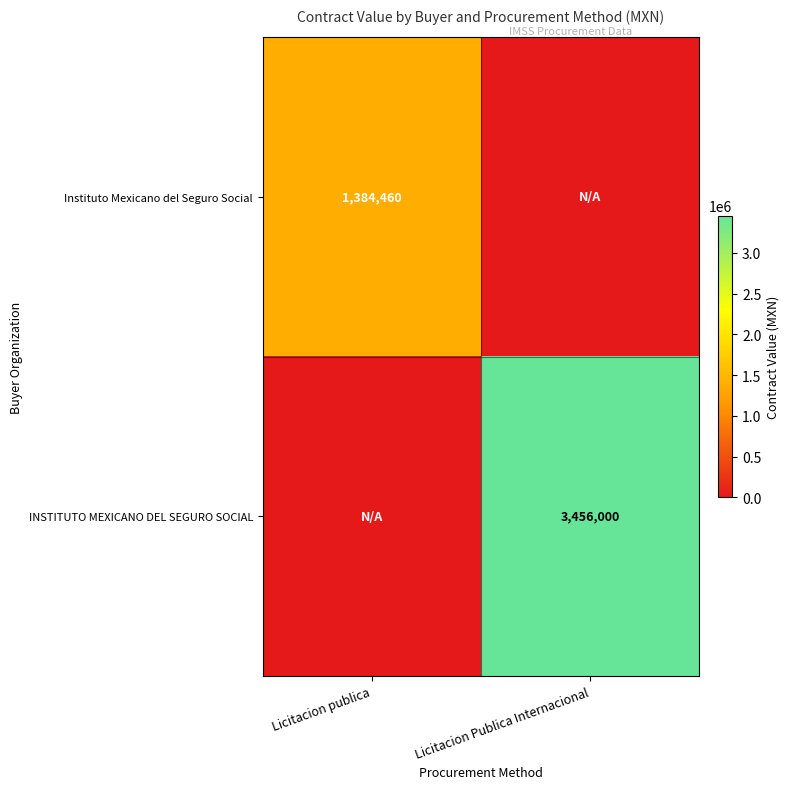

How many data points does each series have?

2